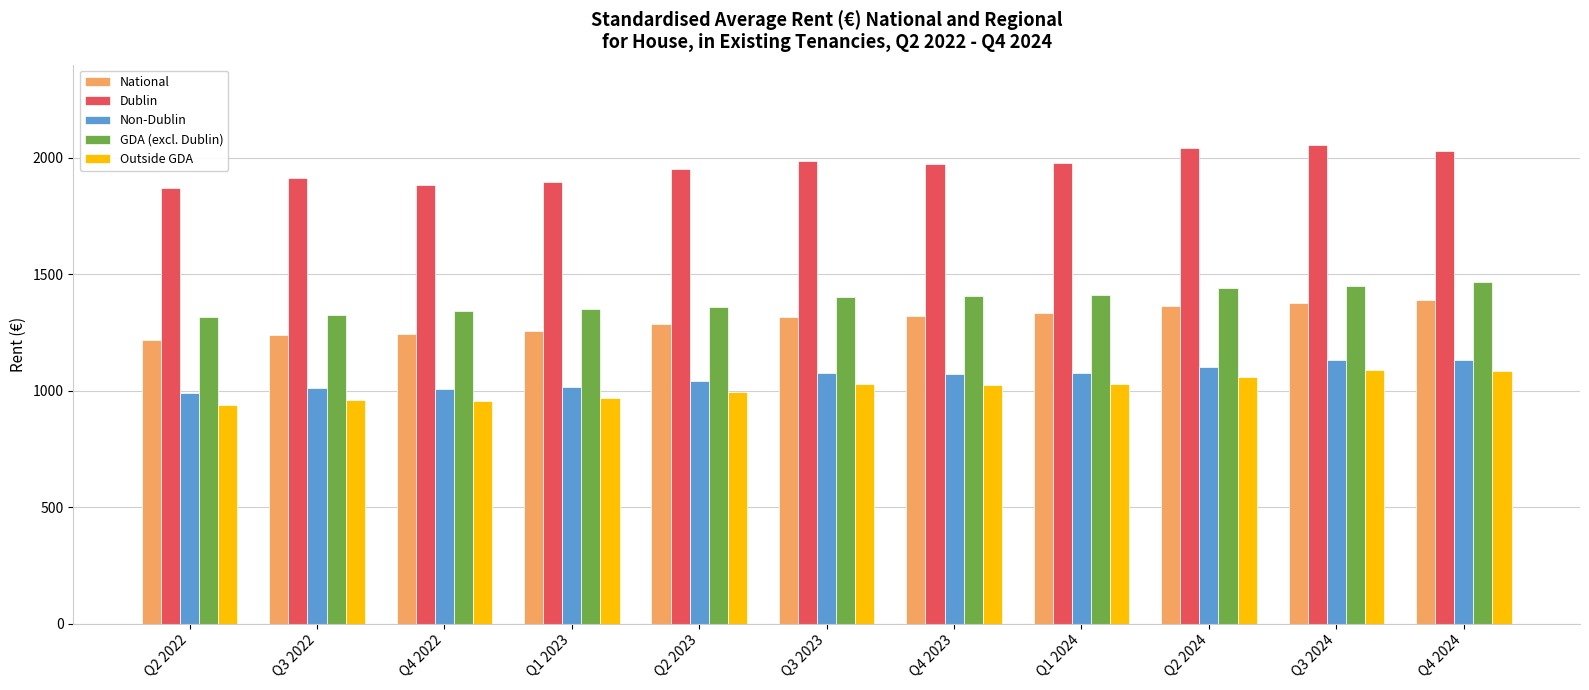

What is the spread (max minus min) of values at Q2 2022?

932.1